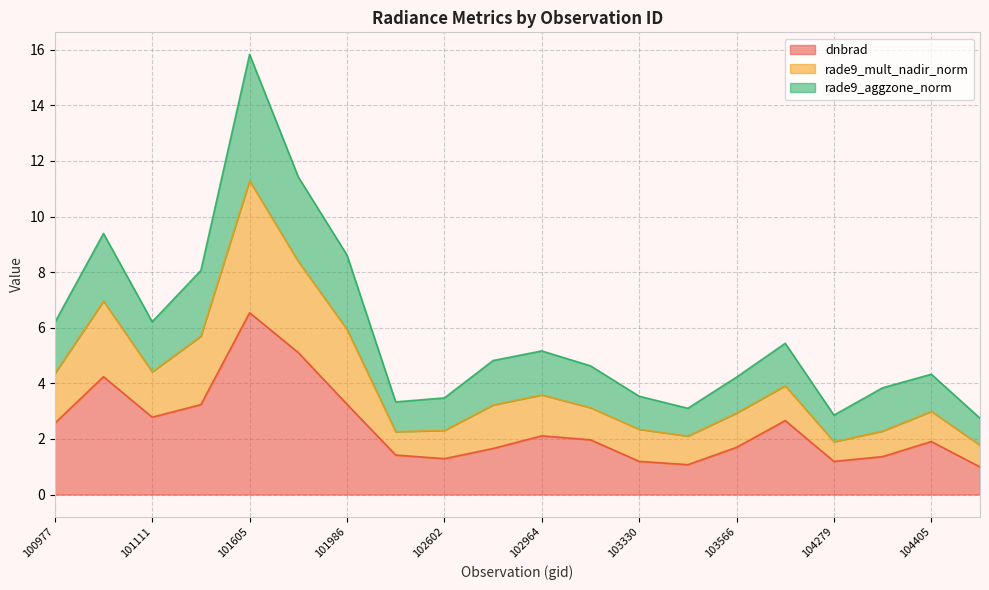

What is the highest value of the dnbrad series?

6.5